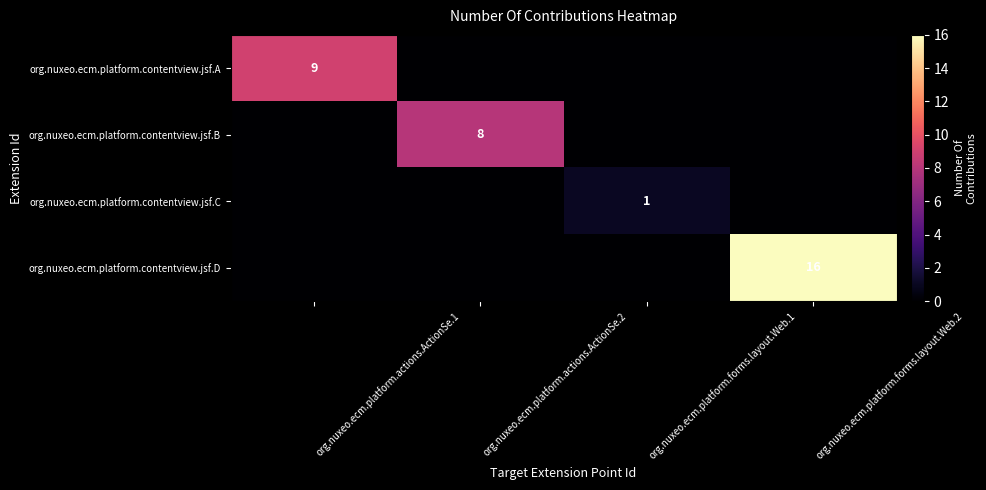

At which category is the sum across all series the highest?

org.nuxeo.ecm.platform.forms.layout.Web.2